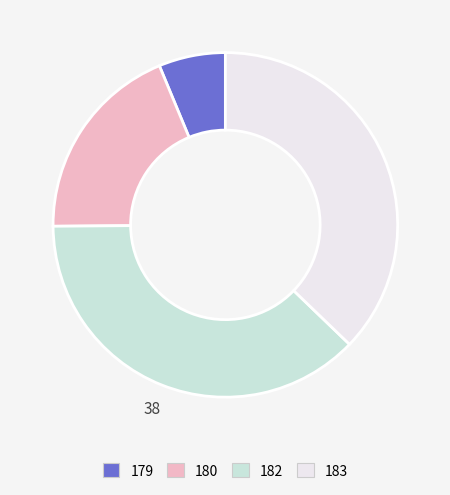

Is the sum of 180 and 182 greater than half?

Yes